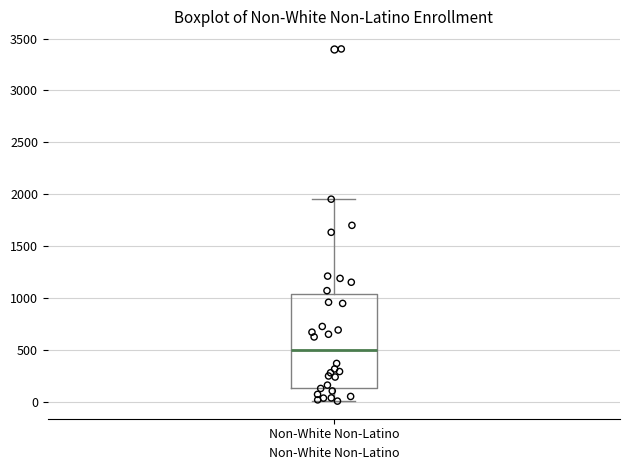

Transcribe this box plot: give where the median line is, the range the box spans, and where the two whiskers end, as read against the y-axis. The values are not printed on the chart, so give them approximately, as read against the axis.

median 500, box 150 to 1050, whiskers 0 to 1950